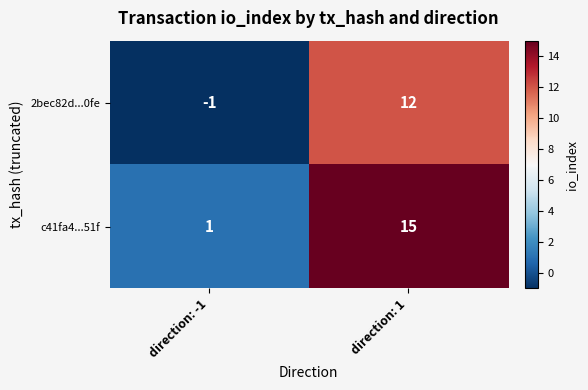

The 2bec82d...0fe series shows 12 at direction: 1. True or false?

True